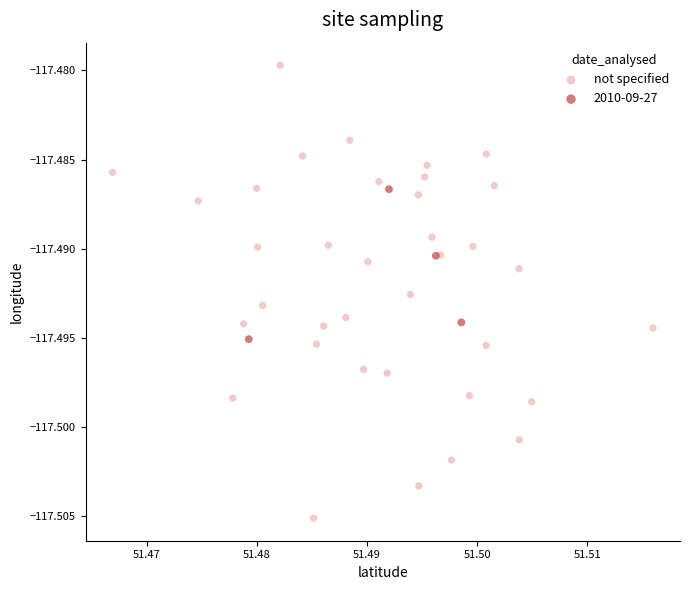

Which series contains the lowest Y value?

not specified